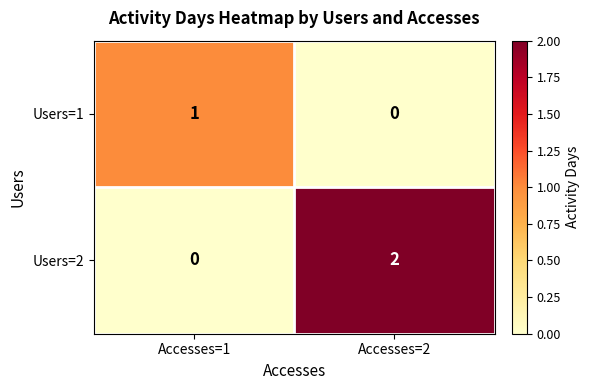

At which label is Users=1 closest to 0?

Accesses=2